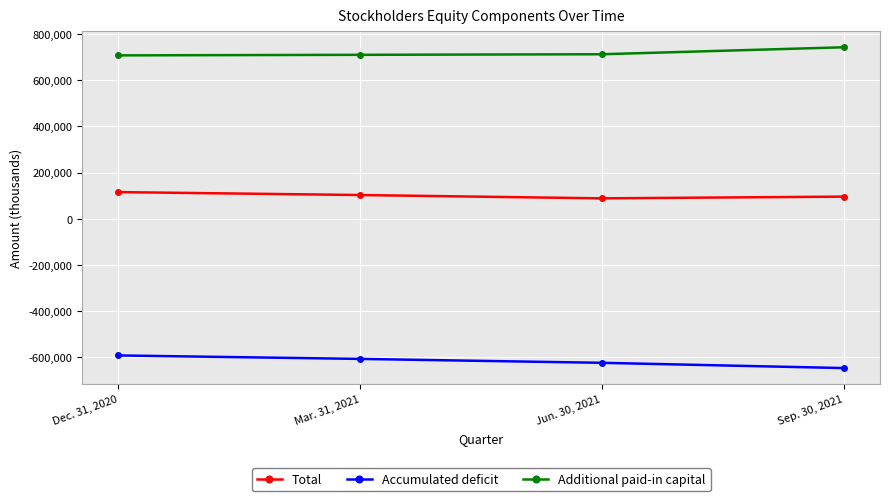

At Dec. 31, 2020, list the series in order from smallest to largest.

Accumulated deficit, Total, Additional paid-in capital